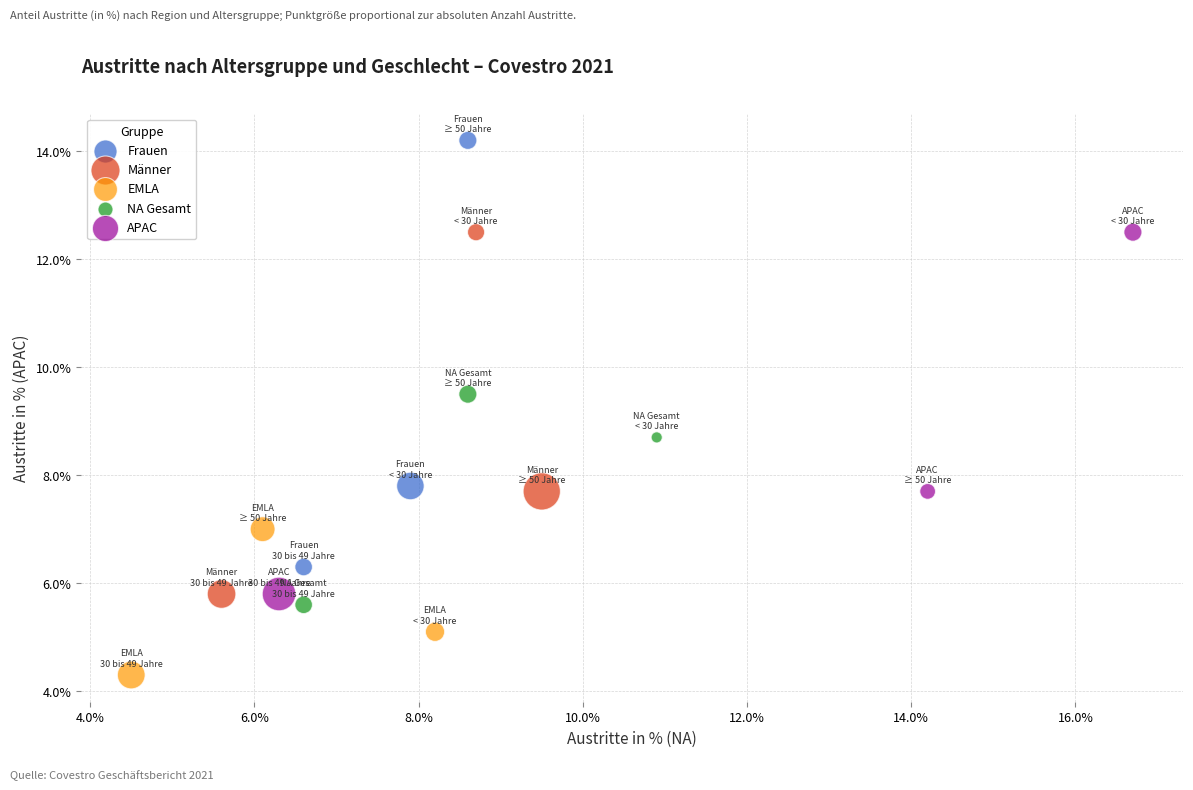

Which series contains the lowest Y value?

EMLA